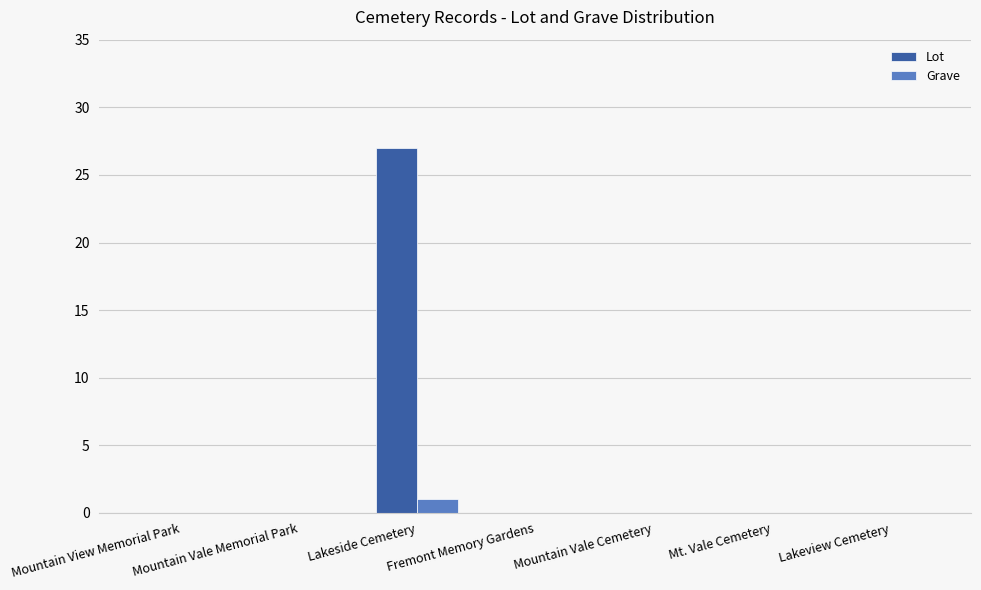

At which category does the chart reach its peak across all series?

Lakeside Cemetery